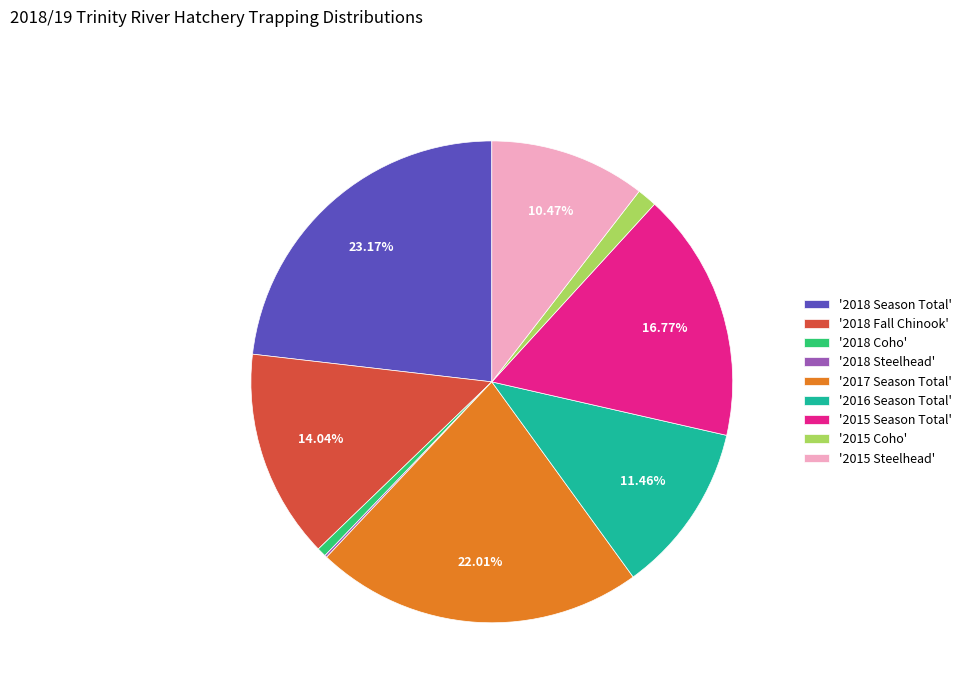

To the nearest percent, what is the average slice percentage?

11%